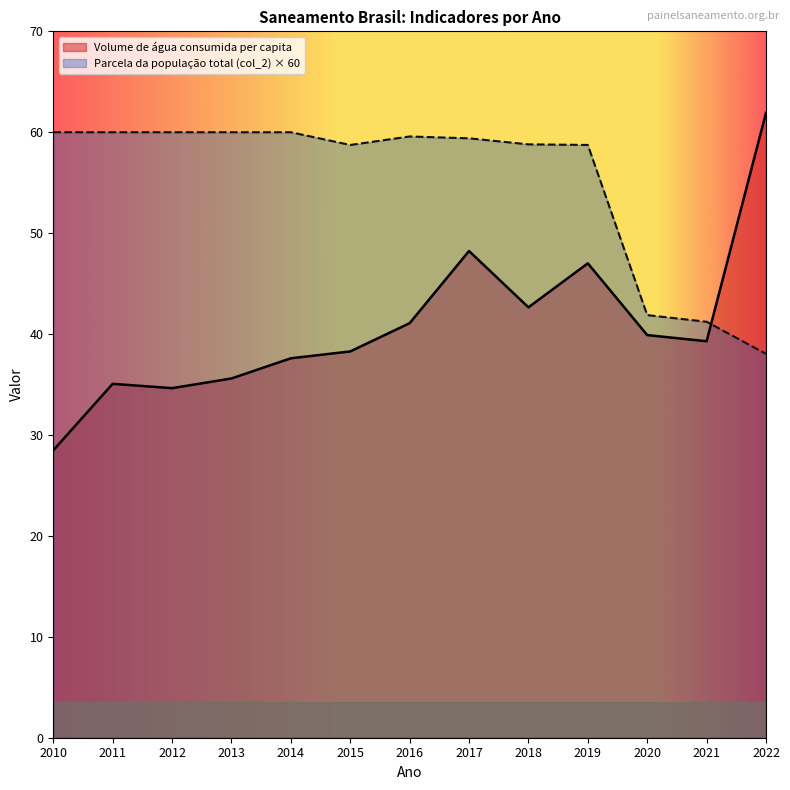

Reading left to right, transcribe all the data shown in this chart.

Volume de água consumida per capita: 28.5	35.1	34.6	35.6	37.6	38.3	41.1	48.2	42.6	47.0	39.9	39.3	61.9
Parcela da população total (col_2): 60.0	60.0	60.0	60.0	60.0	58.7	59.6	59.4	58.8	58.7	41.9	41.2	38.0